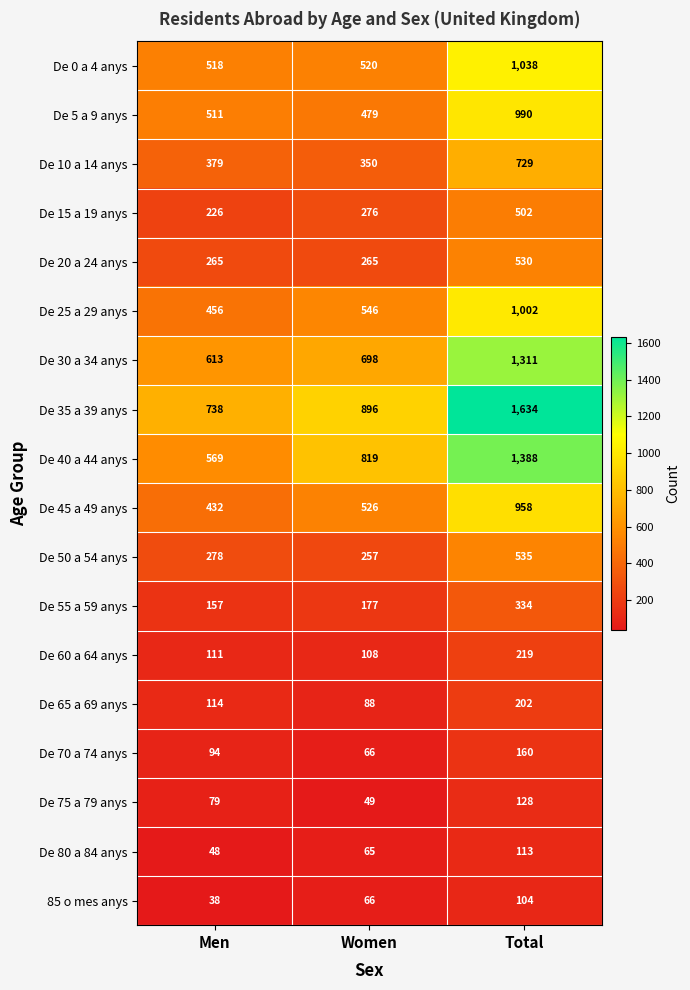

Where is De 30 a 34 anys nearest to the value 962?

Women